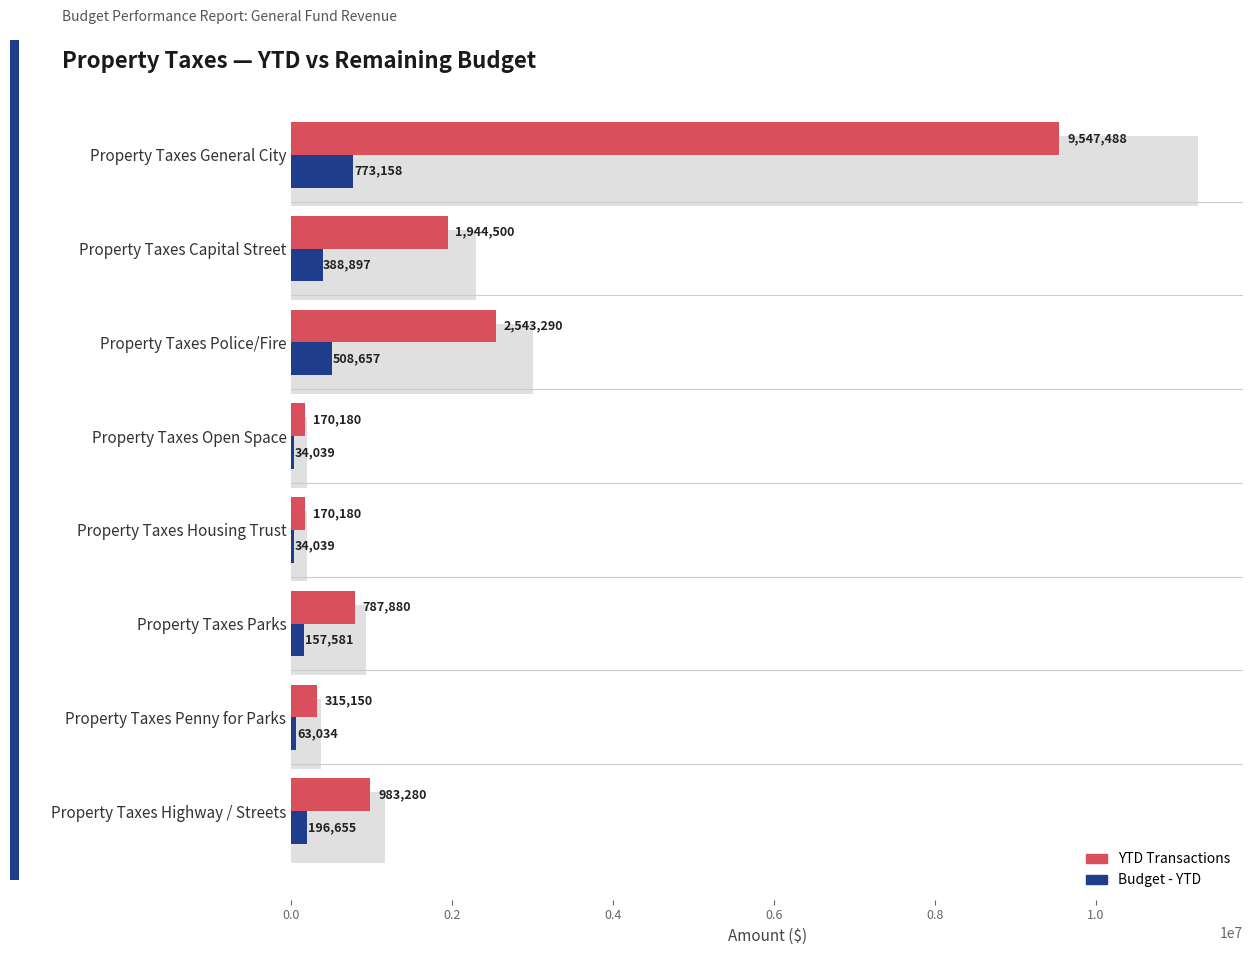

Count the number of categories in the chart.

8